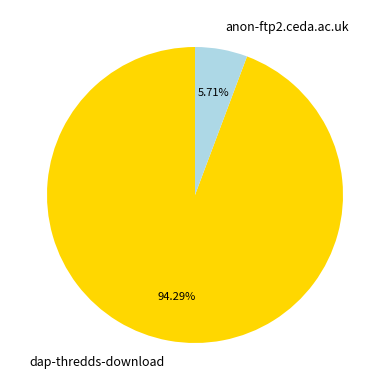

Which category has the biggest portion of the pie?

dap-thredds-download